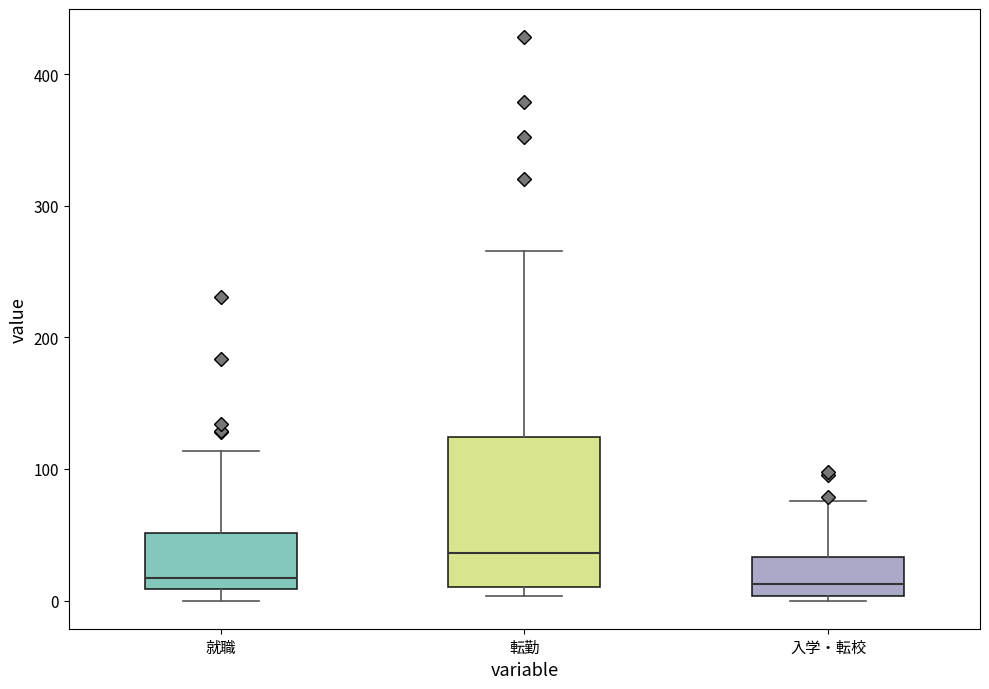

Reading left to right, transcribe this box plot: for each box, give where its median line is, the range the box spans, and where its two whiskers end, as read against the y-axis. The values are not printed on the chart, so give them approximately, as read against the axis.

就職: median 20, box 10 to 50, whiskers 0 to 110
転勤: median 40, box 10 to 120, whiskers 0 to 270
入学・転校: median 10, box 0 to 30, whiskers 0 (just below the box's lower edge) to 80